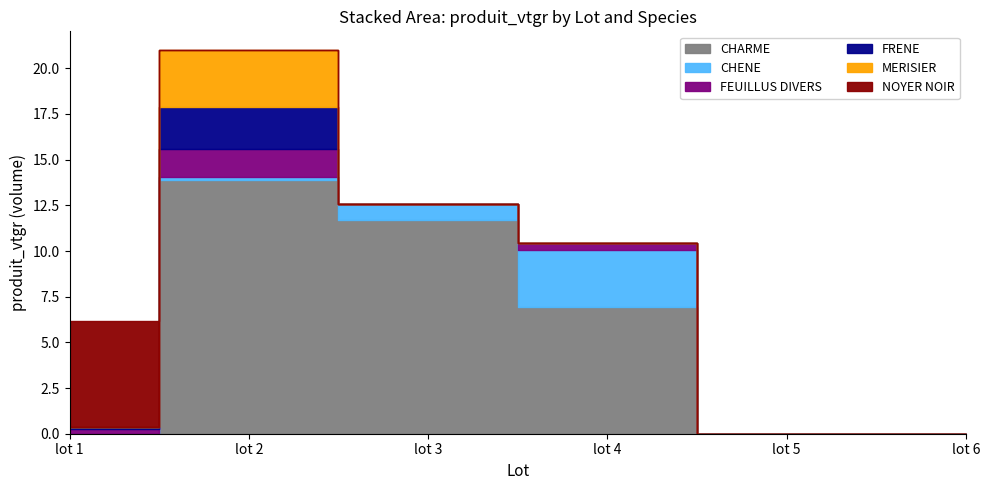

True or false: FRENE has a value of 0.0 at lot 1.

False